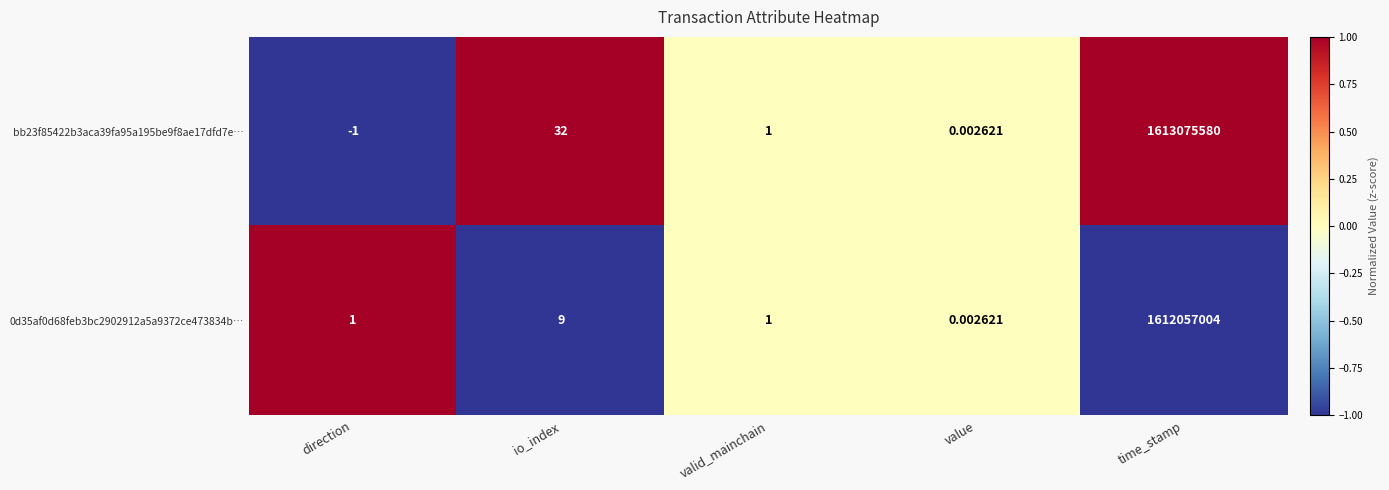

At which label is bb23f85422b3aca39fa95a195be9f8ae17dfd7e… closest to 806537789?

io_index